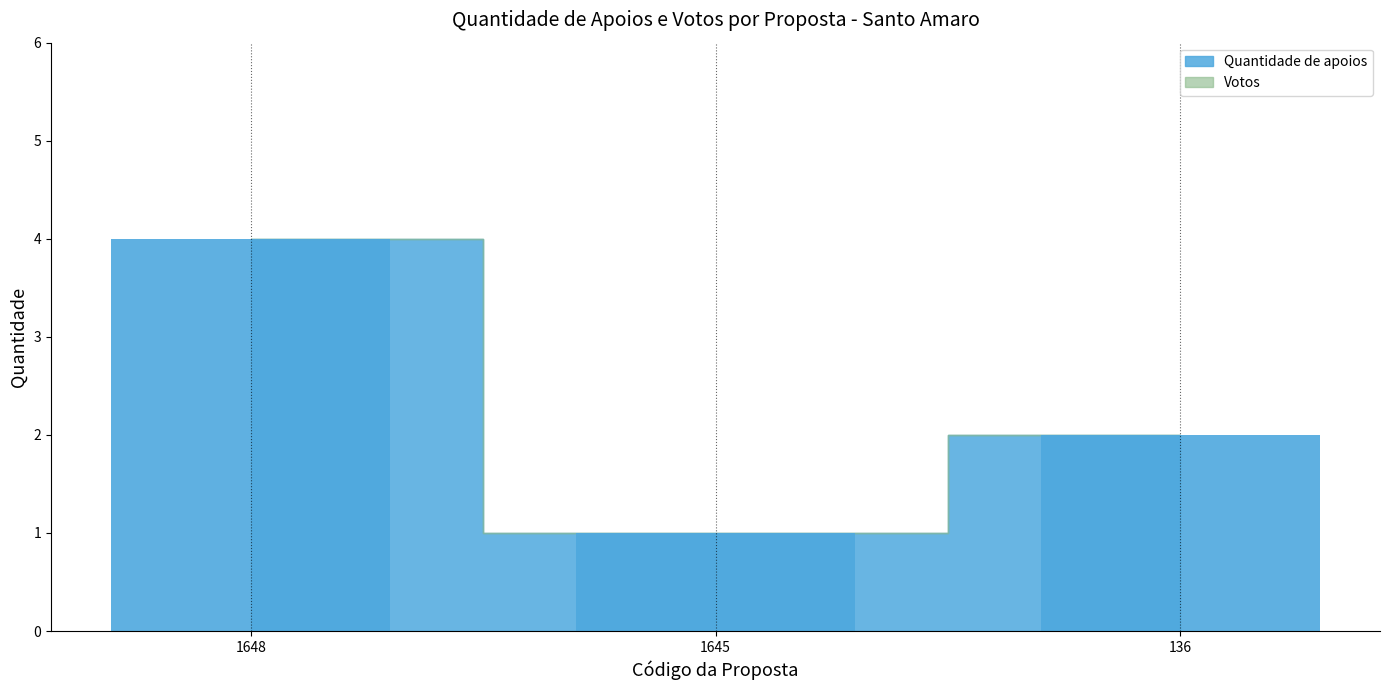

The value at 136 is 2. True or false?

True